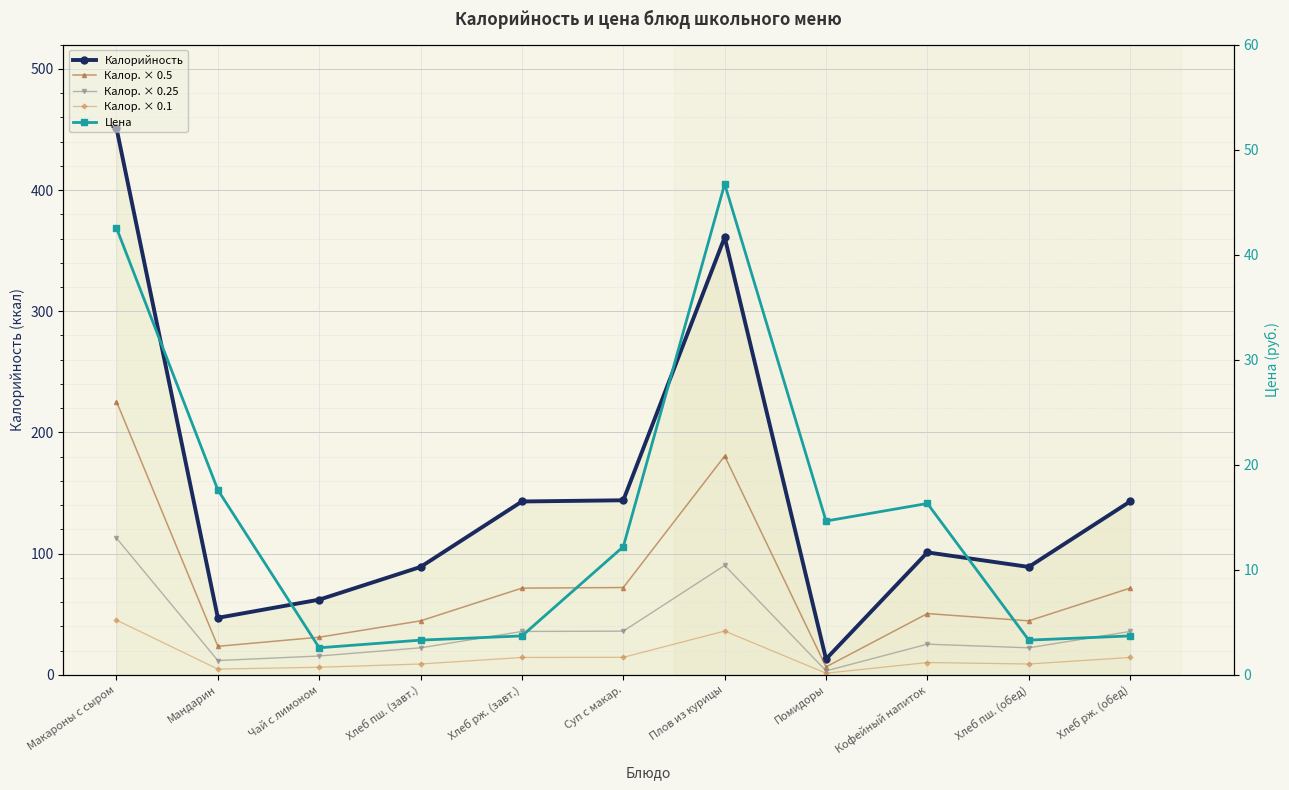

Where is the first local maximum for Калор. × 0.25?

Плов из курицы